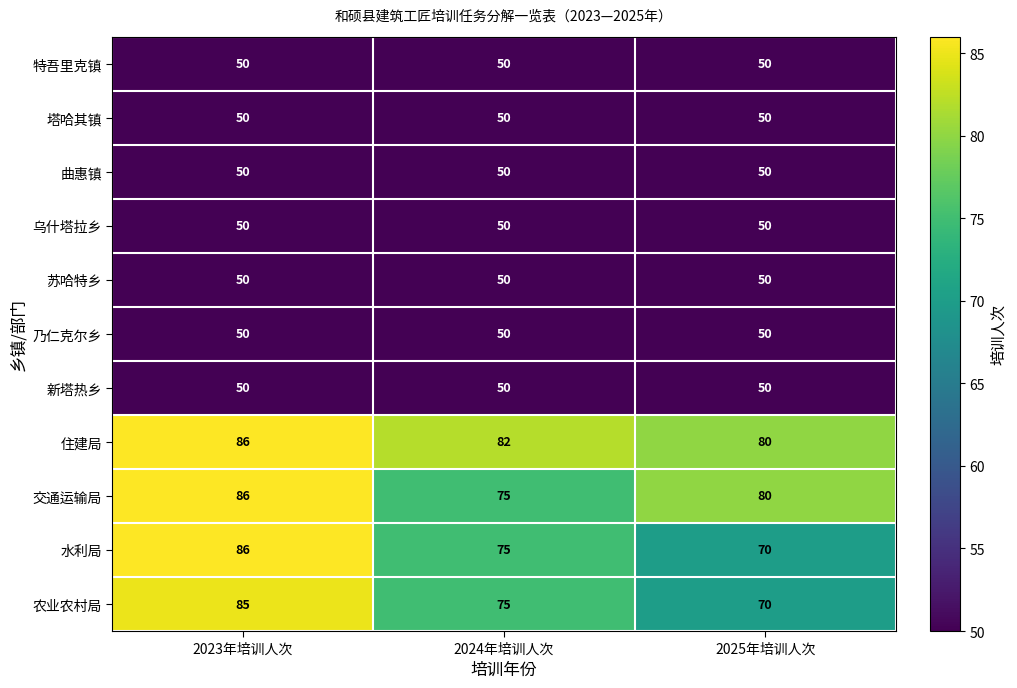

Which series has the largest range (max minus min)?

水利局